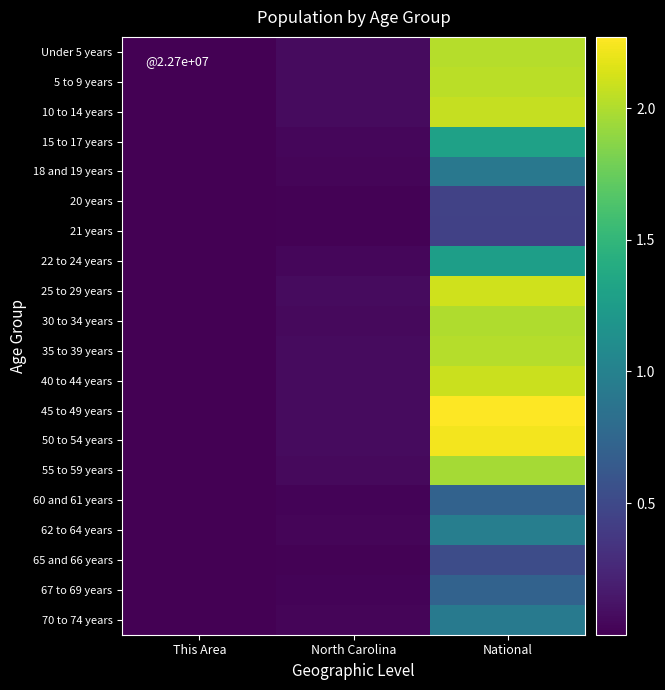

At how many categories does at least one series exceed 19384518?

1